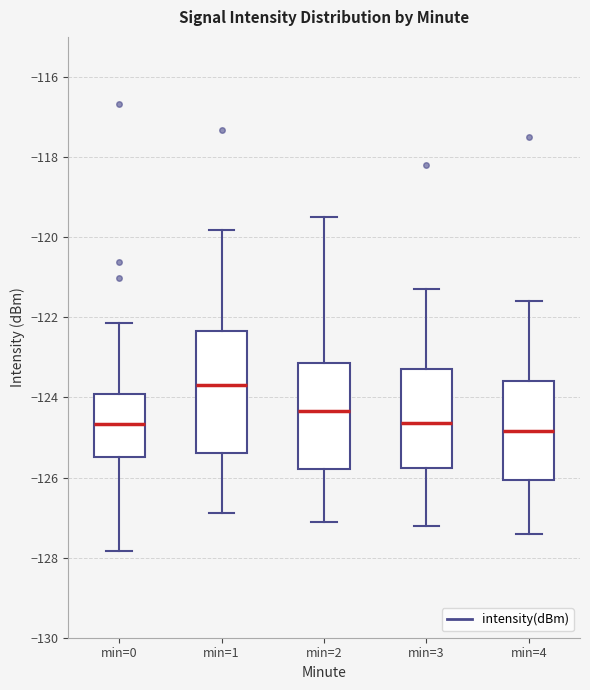

Which box's median line is the highest?

min=1